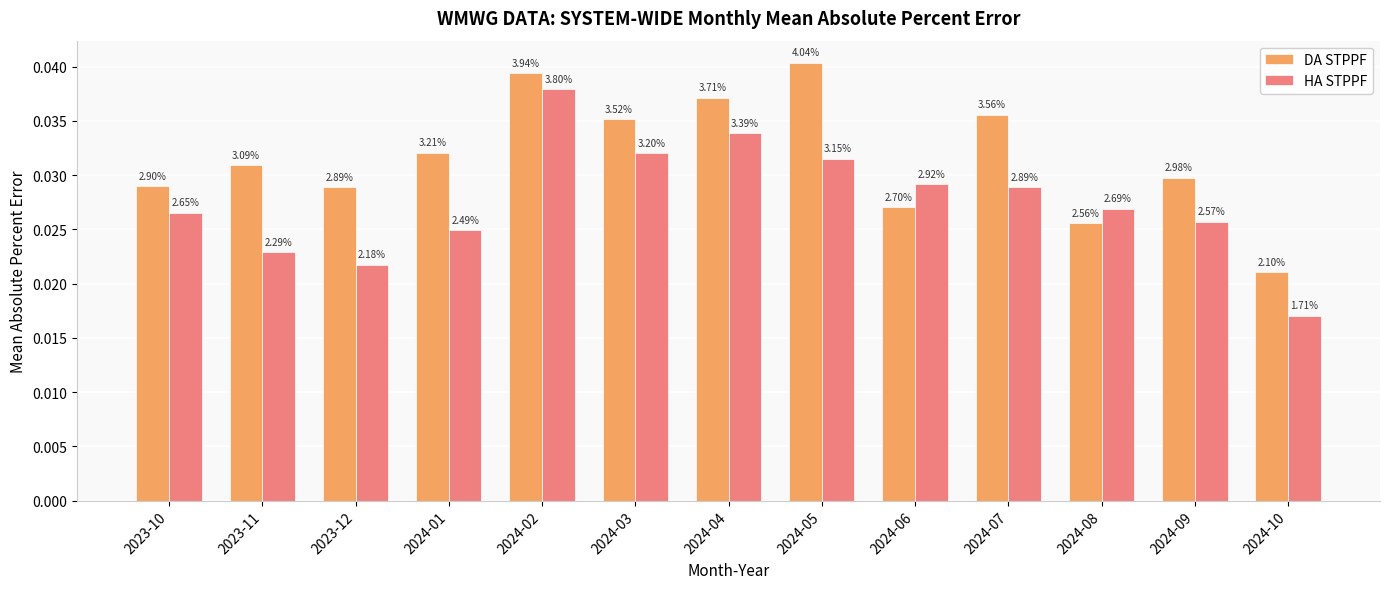

The DA STPPF series shows 0.0 at 2023-10. True or false?

True